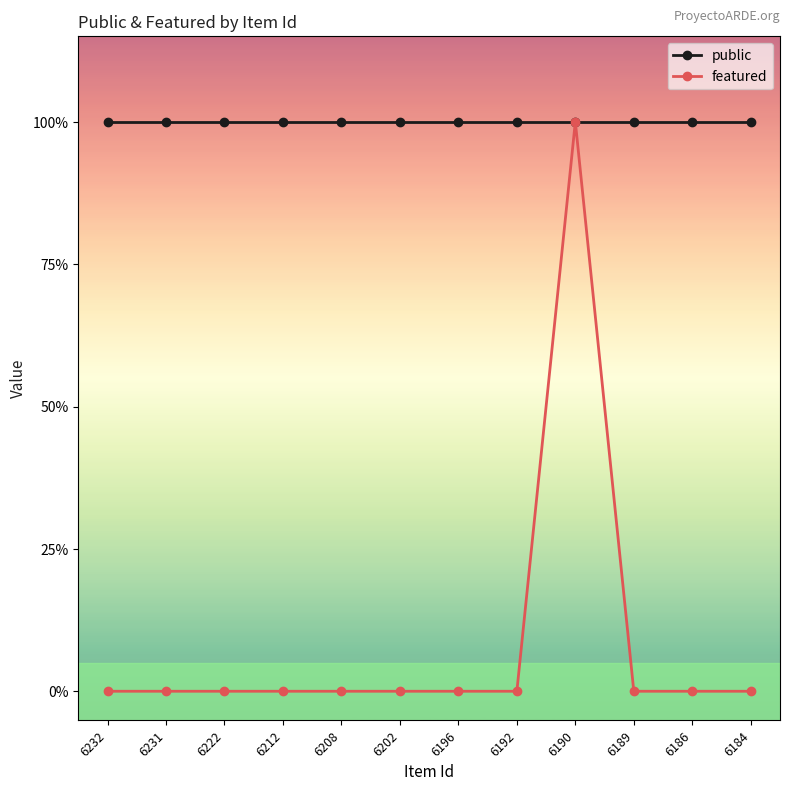

What is the value of the public point at the 11th from the left?

1